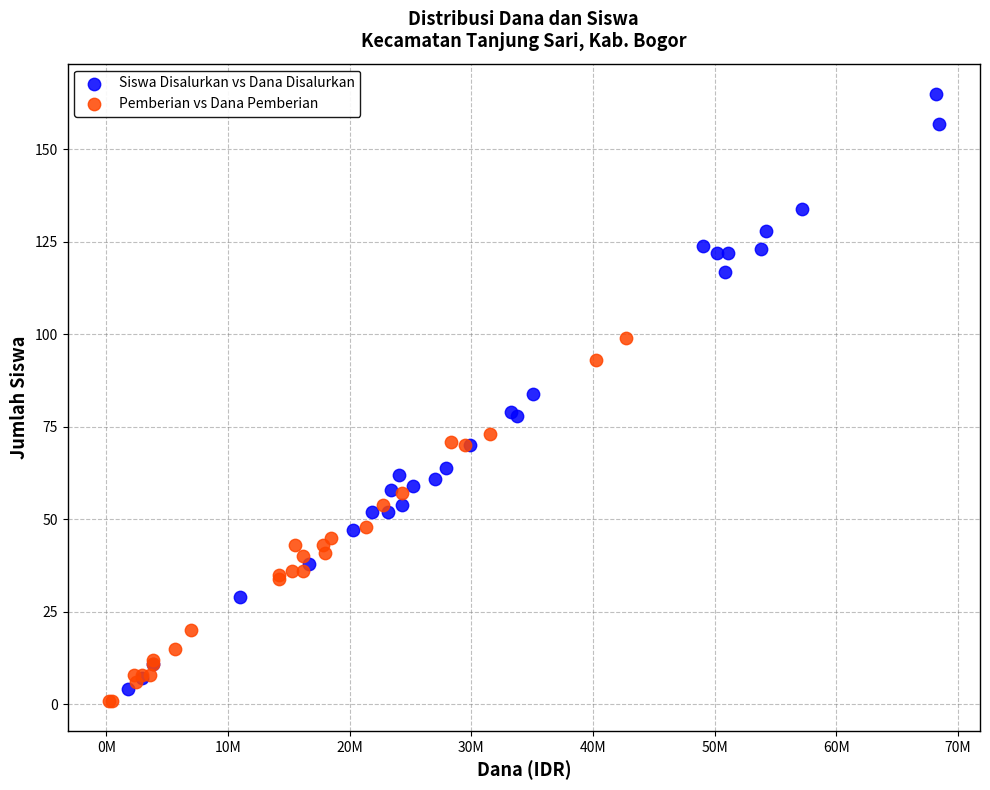

Which series has the widest spread of Y values?

Siswa Disalurkan vs Dana Disalurkan